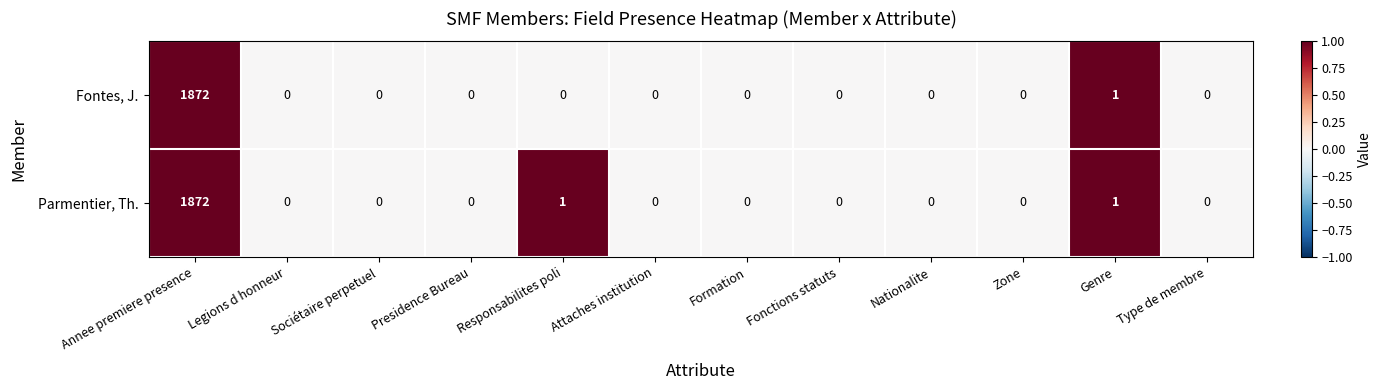

At which category is the sum across all series the highest?

Annee premiere presence